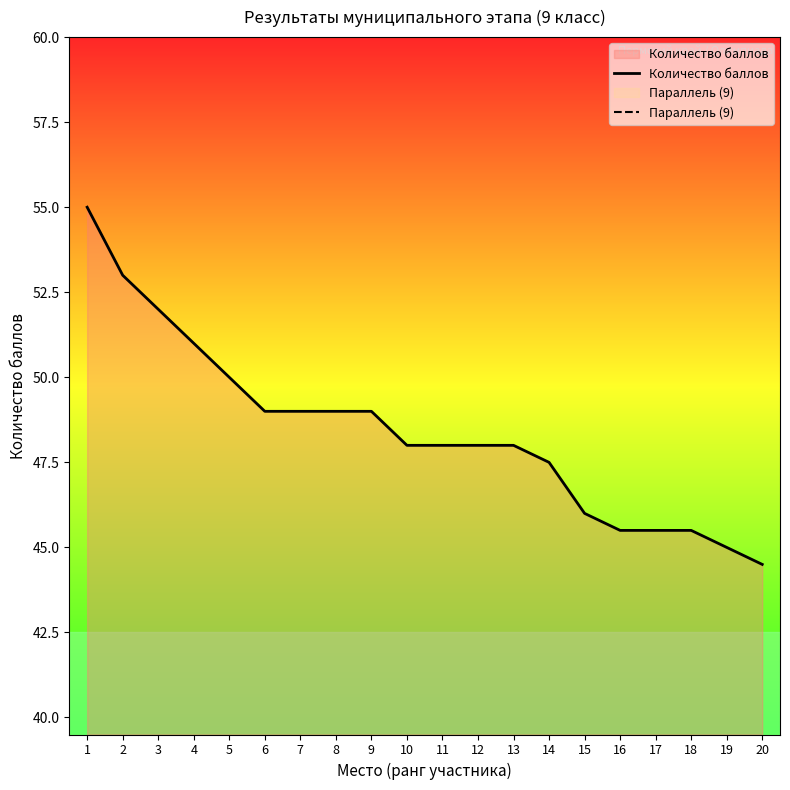

True or false: Параллель (9) has a value of 9.0 at 5.

True